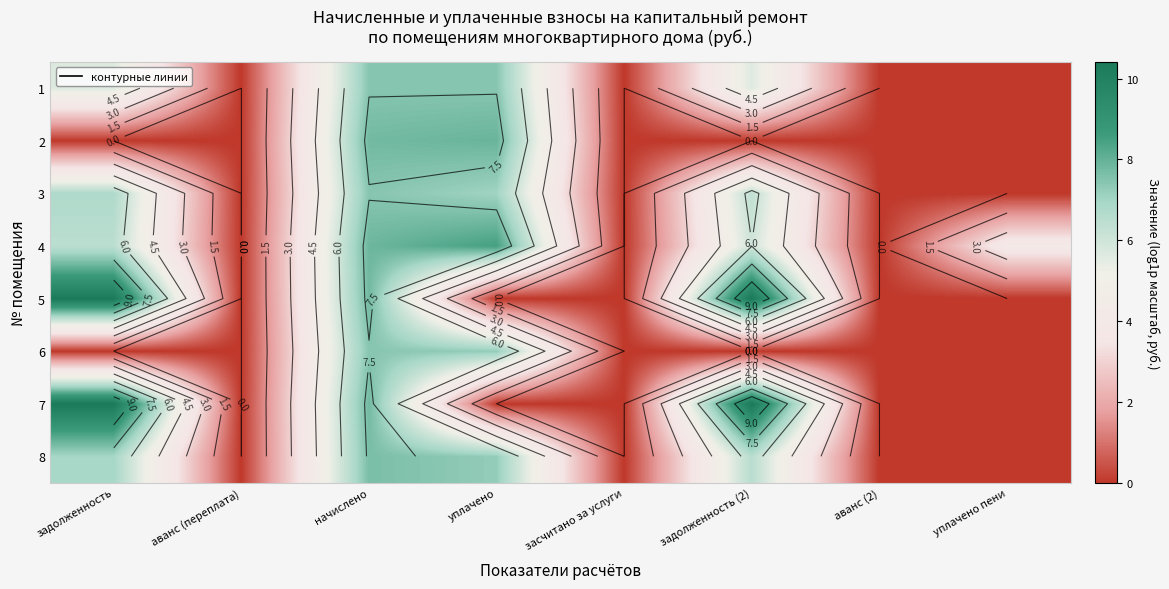

What is the difference between the maximum and minimum values in the 4 series?

8.5